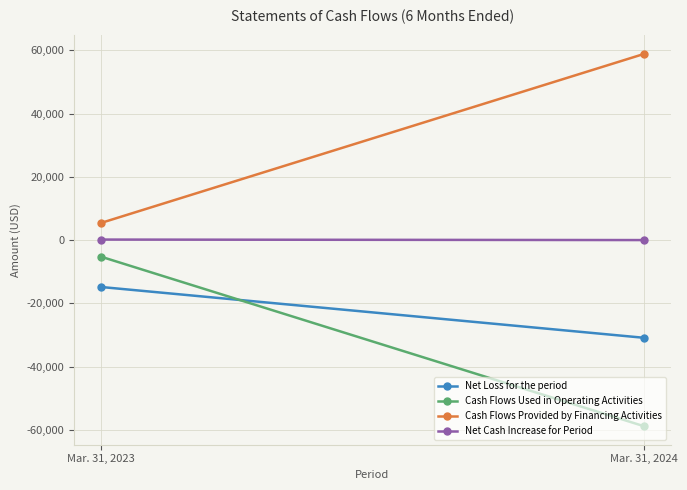

Is it true that Cash Flows Provided by Financing Activities equals 90924 at Mar. 31, 2024?

False